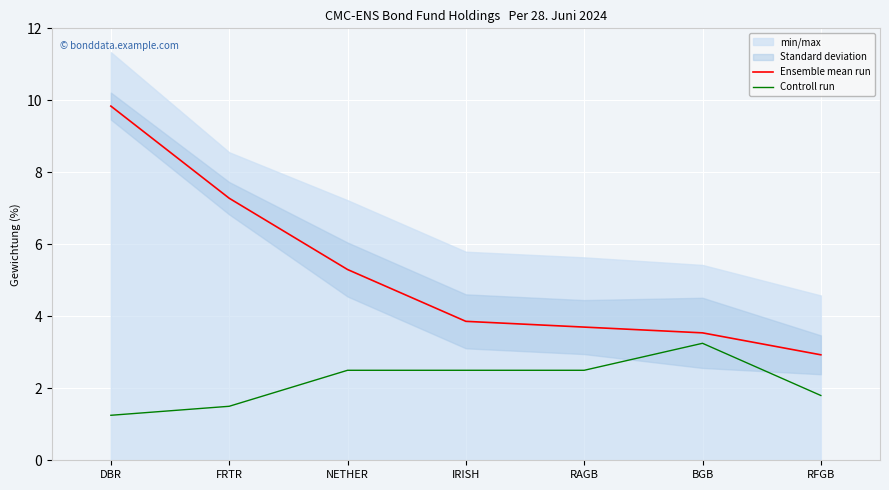

What is the value of the Ensemble mean run point at the 7th from the left?

2.9